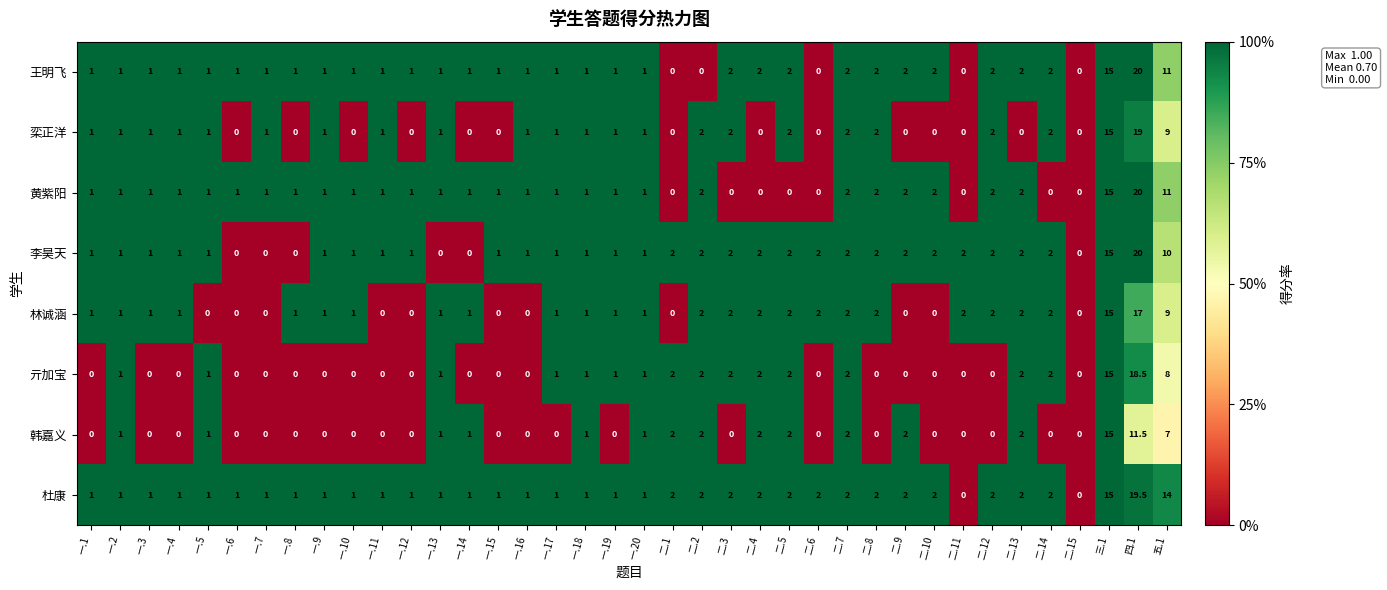

Which series has the largest total across all categories?

杜康